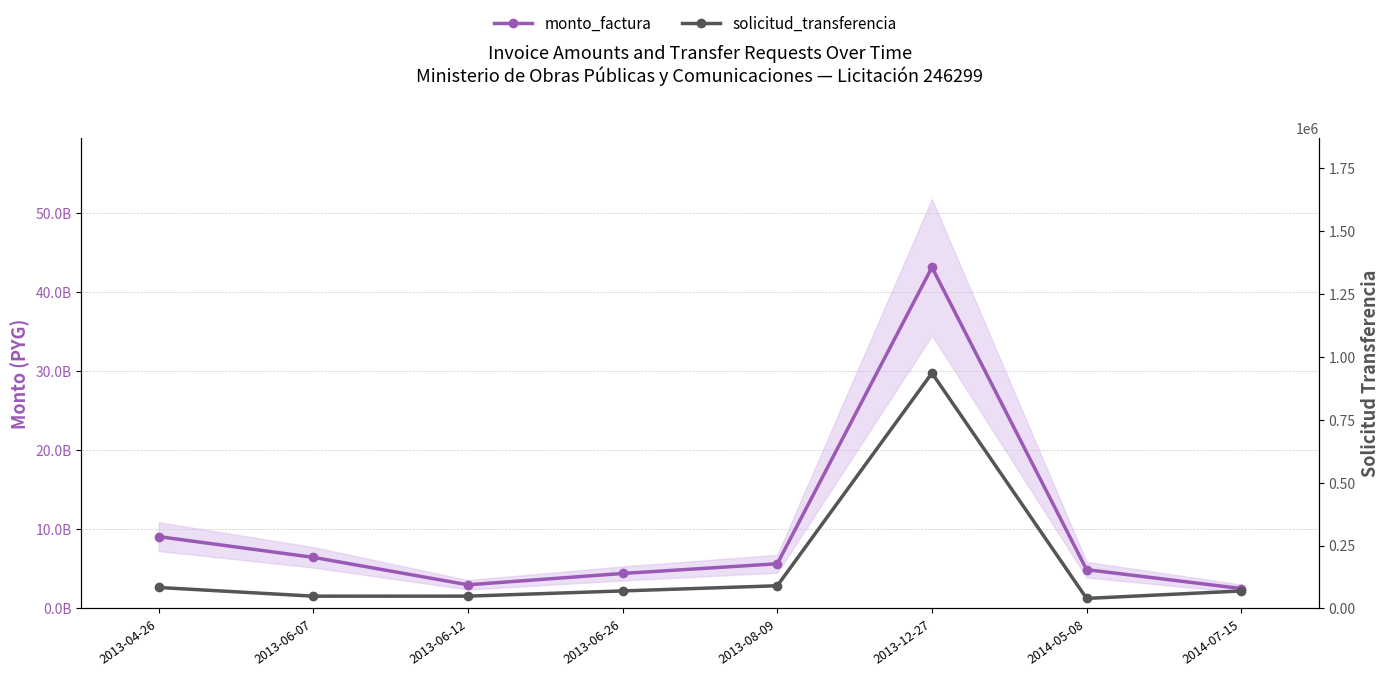

True or false: solicitud_transferencia and monto_factura intersect in this chart.

False